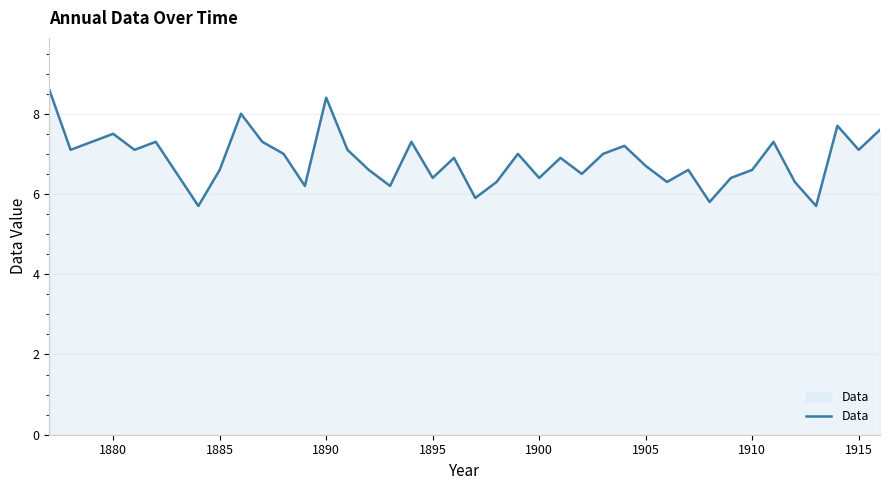

Reading right to left, list all the values displayed in this chart.

7.6	7.1	7.7	5.7	6.3	7.3	6.6	6.4	5.8	6.6	6.3	6.7	7.2	7.0	6.5	6.9	6.4	7.0	6.3	5.9	6.9	6.4	7.3	6.2	6.6	7.1	8.4	6.2	7.0	7.3	8.0	6.6	5.7	6.5	7.3	7.1	7.5	7.3	7.1	8.6